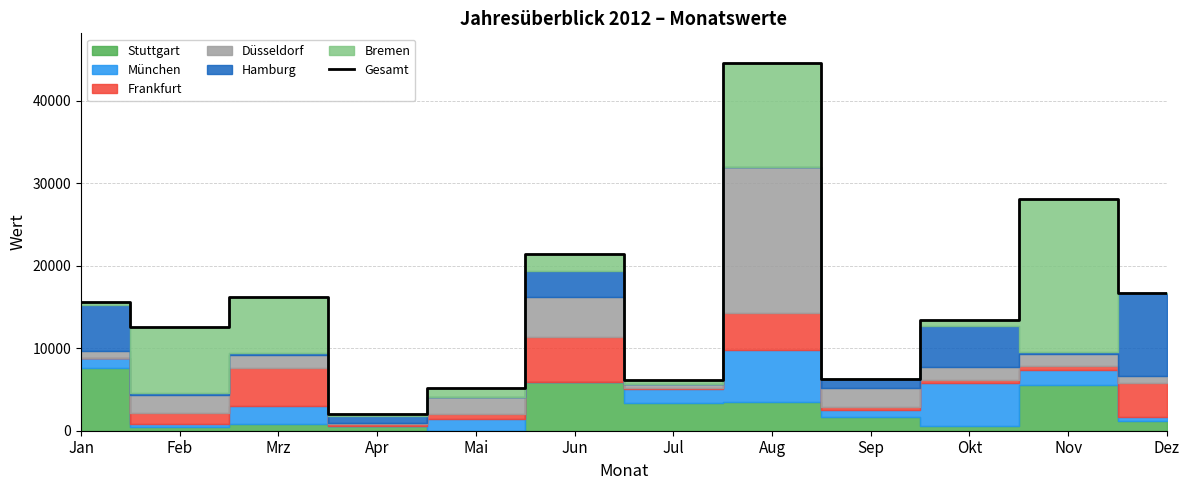

How many lines are shown in the chart?

1